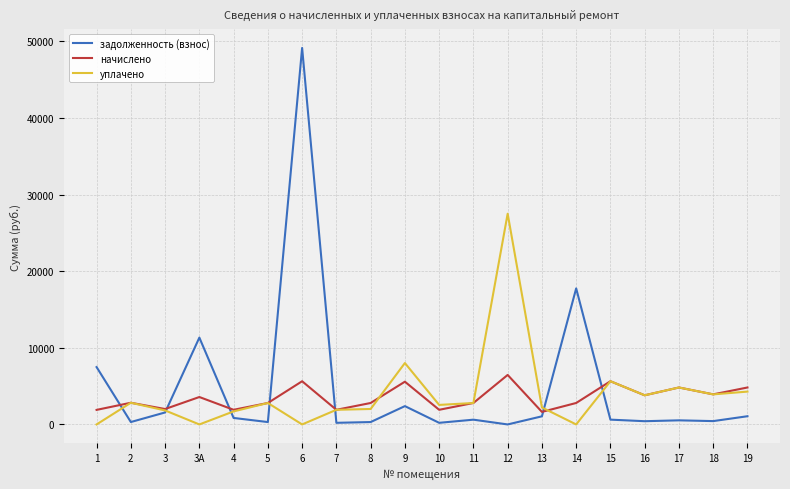

What are all the series names shown in the legend?

задолженность (взнос), начислено, уплачено